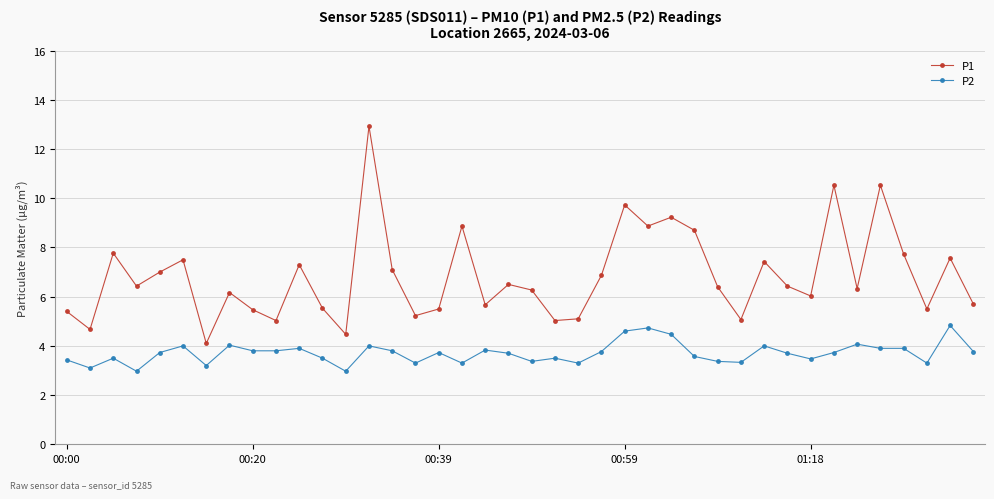

True or false: P2 and P1 intersect in this chart.

False